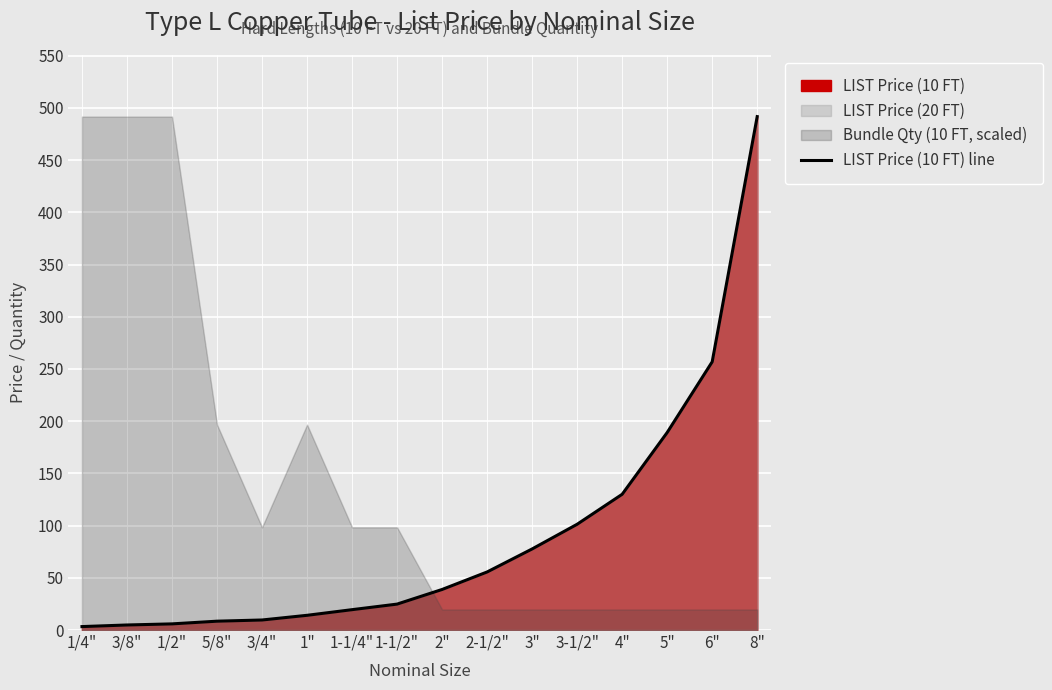

The chart shows a value of 14.1 at 1". True or false?

True